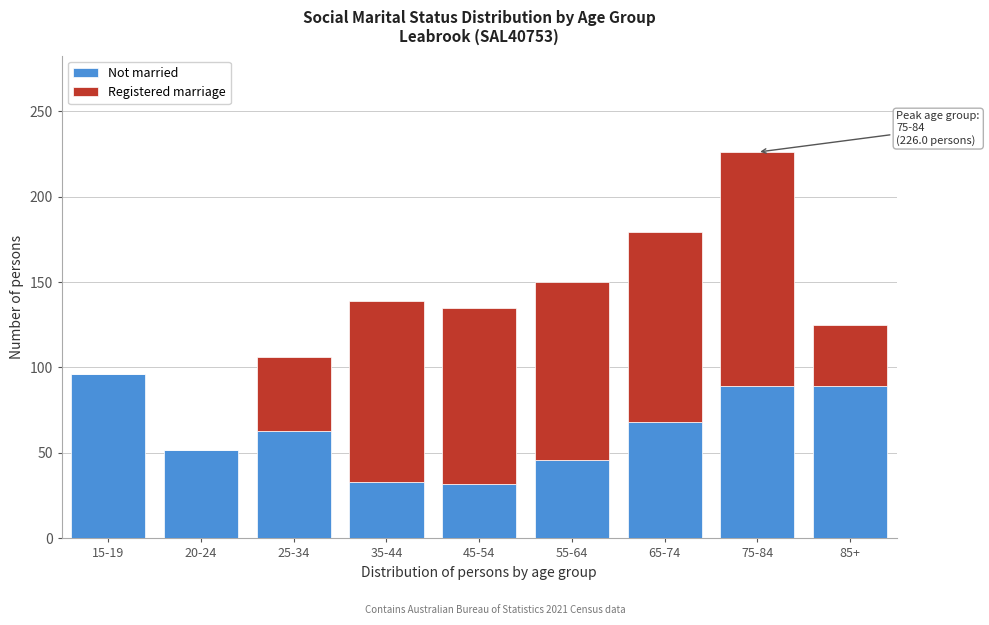

The Not married series shows 61 at 55-64. True or false?

False